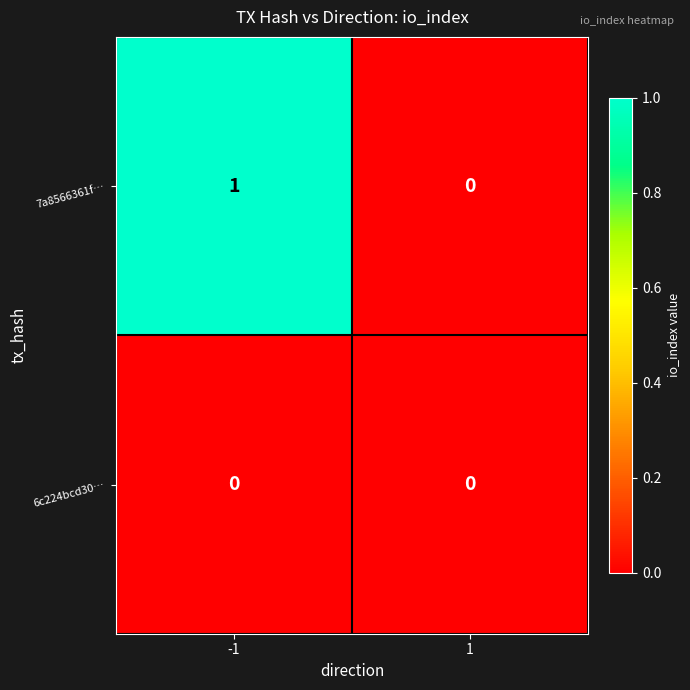

How many data points in 7a8566361f… are less than 1?

1